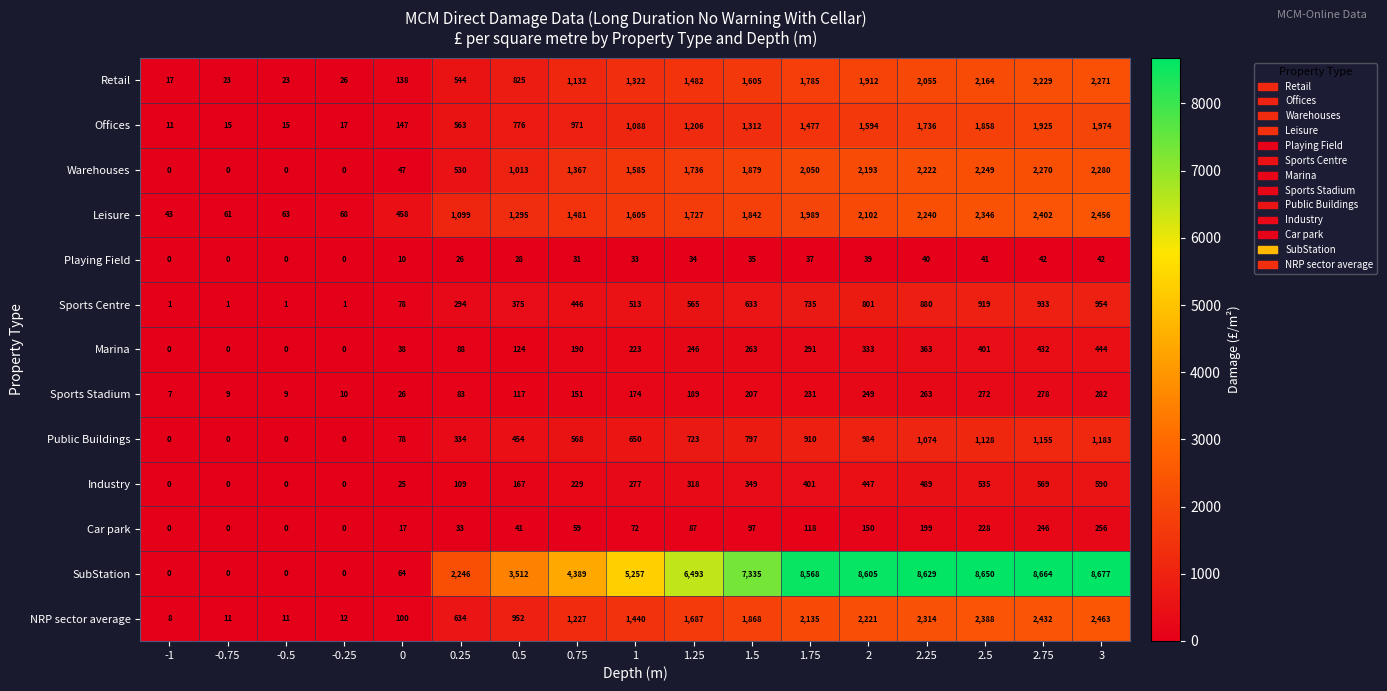

The Car park series shows 256 at 3. True or false?

True